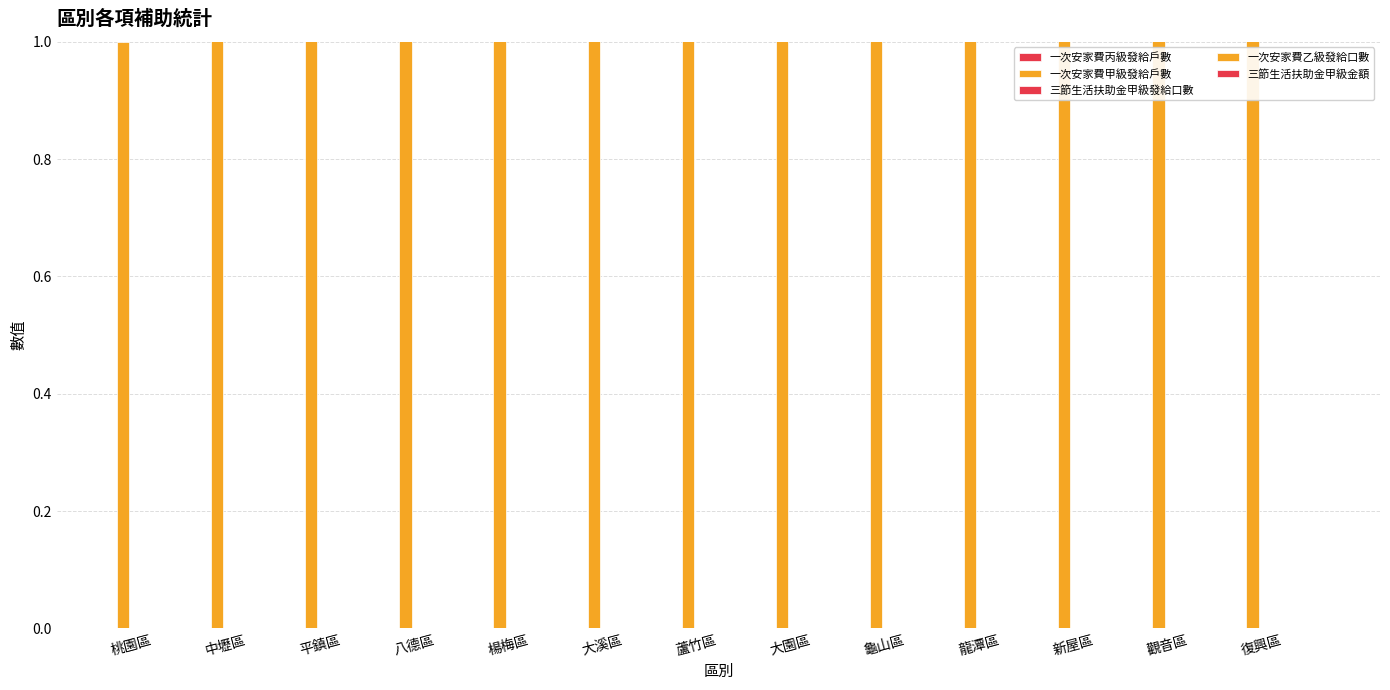

The value of 一次安家費丙級發給戶數 at 龜山區 is 0. True or false?

True